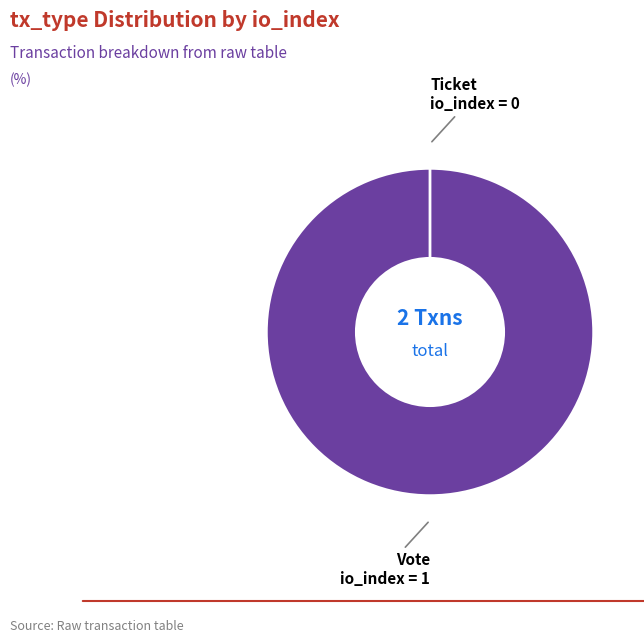

Which has a higher value, Ticket or Vote?

Vote